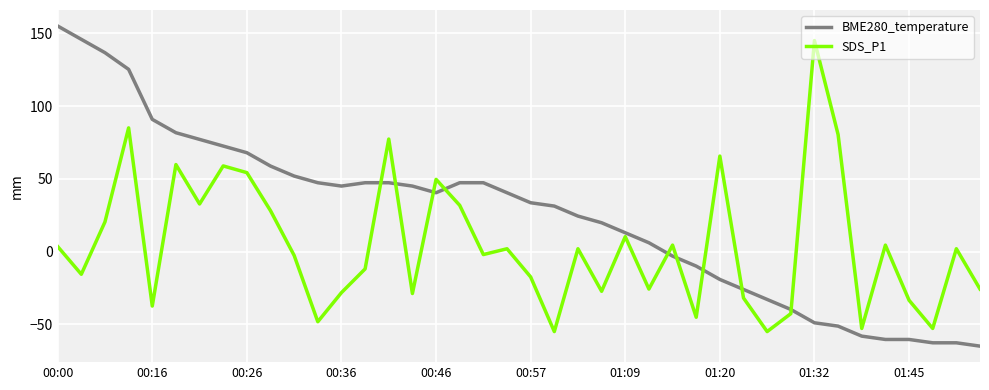

Which series has the largest total across all categories?

BME280_temperature